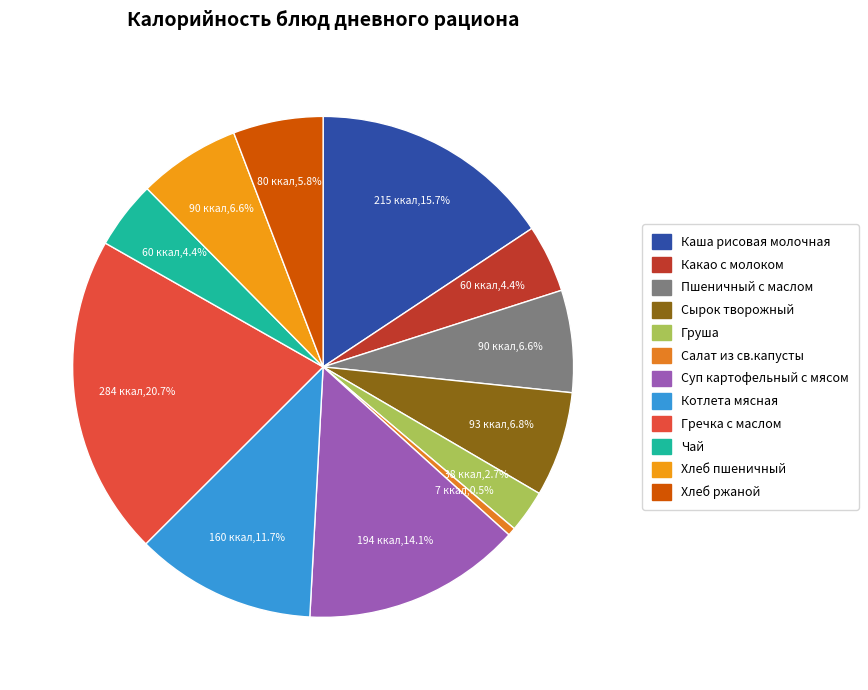

Which category has the smallest portion of the pie?

Салат из св.капусты